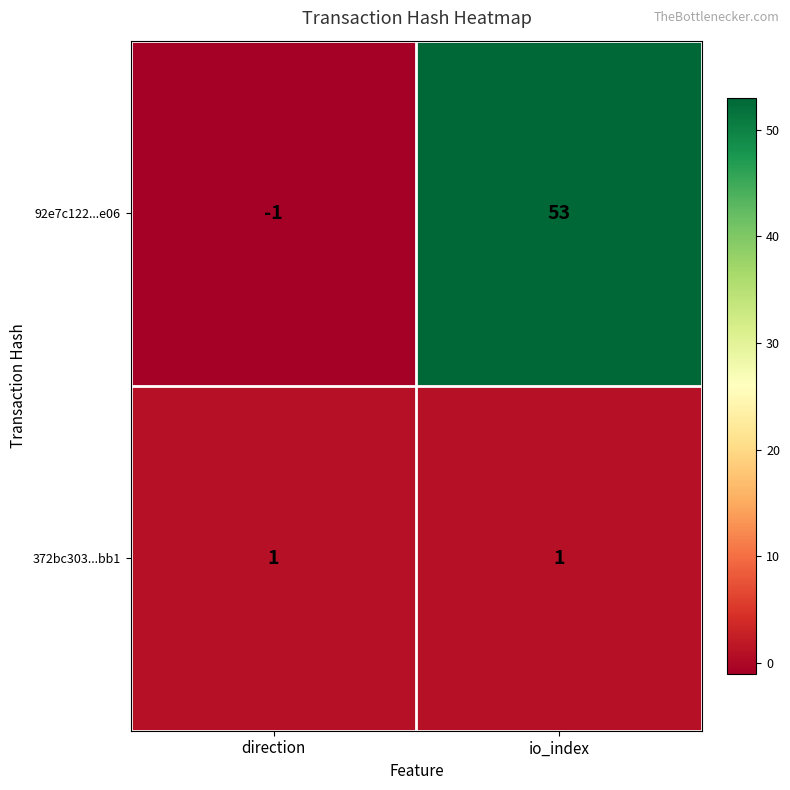

Reading left to right, list all the values displayed in this chart.

92e7c122...e06: direction=-1	io_index=53
372bc303...bb1: direction=1	io_index=1